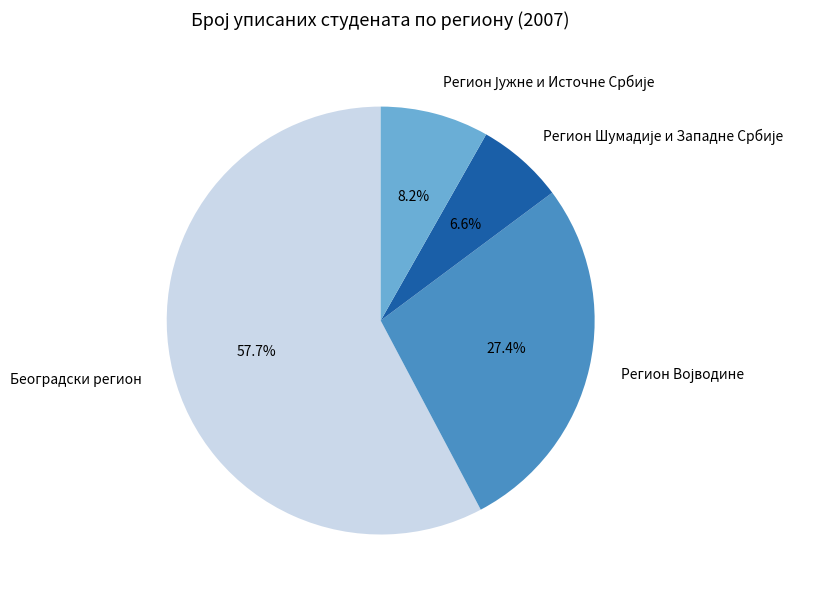

Is there any slice that represents more than half of the pie?

Yes